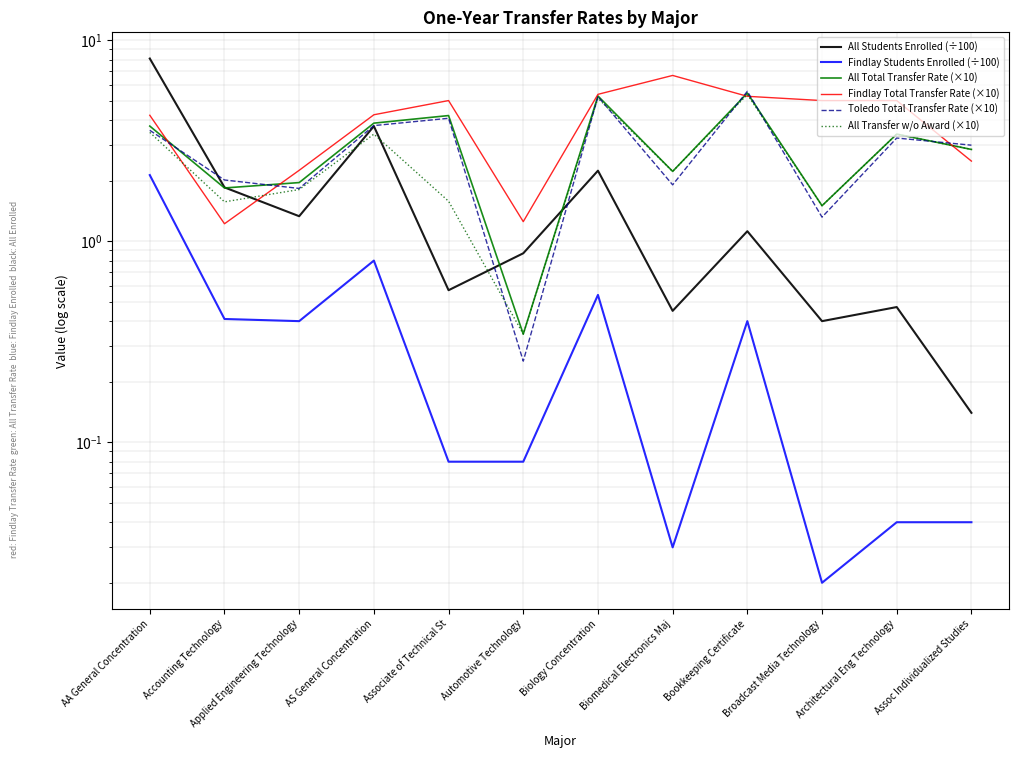

List the series in order of their peak value, highest first.

All Students Enrolled (÷100), Findlay Total Transfer Rate (×10), Toledo Total Transfer Rate (×10), All Total Transfer Rate (×10), All Transfer w/o Award (×10), Findlay Students Enrolled (÷100)